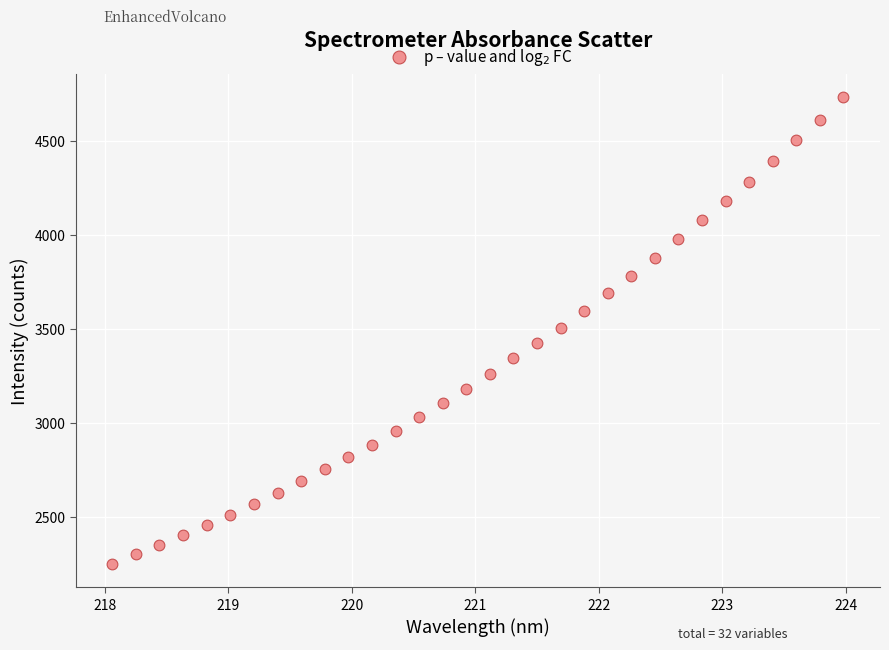

What is the range of X values (max minus min)?

5.9